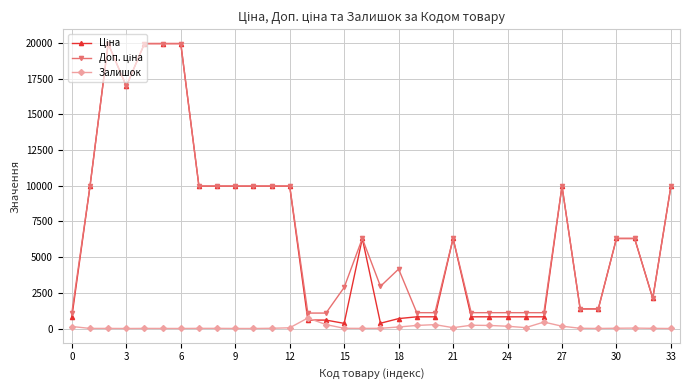

What is the greatest value displayed?

19964.2